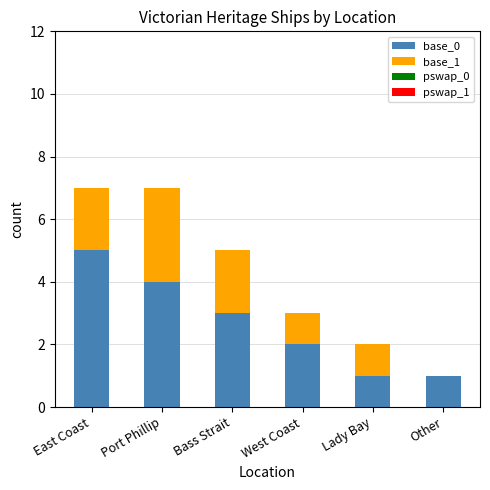

Reading left to right, list the values for the base_0 series.

East Coast=5	Port Phillip=4	Bass Strait=3	West Coast=2	Lady Bay=1	Other=1